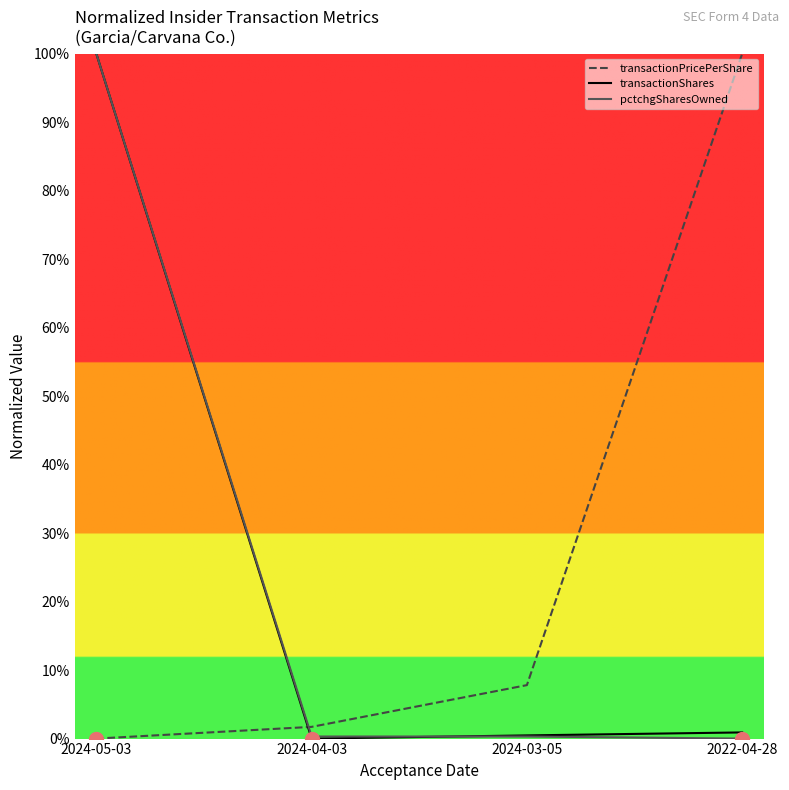

What is the sum of all pctchgSharesOwned values?

100.6